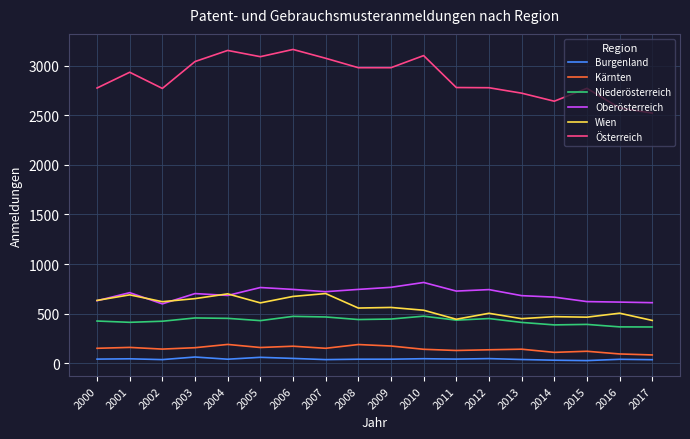

What is the spread (max minus min) of values at 2017?

2487